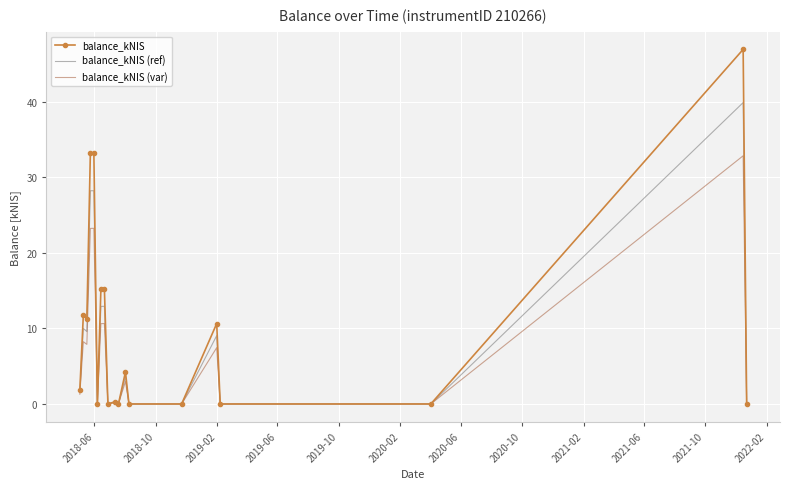

List the series in order of their peak value, highest first.

balance_kNIS, balance_kNIS (ref), balance_kNIS (var)